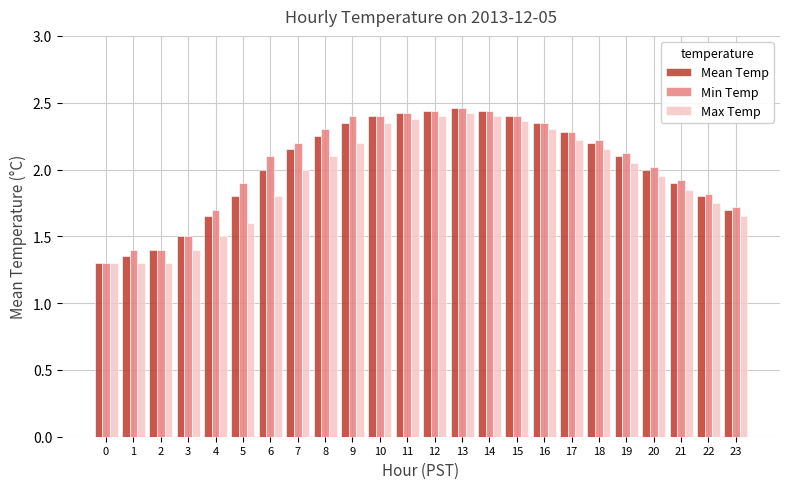

How many bars are there in each group?

3